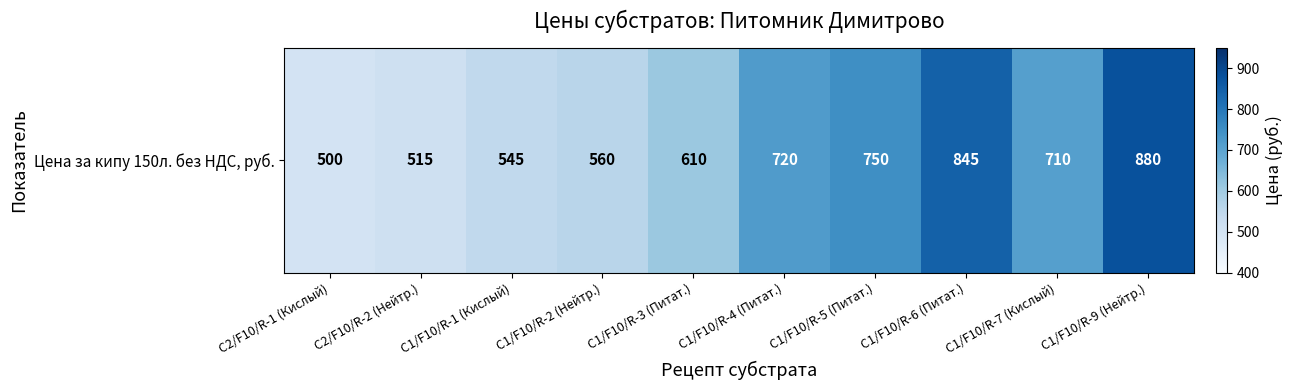

How many data points are above 710?

4